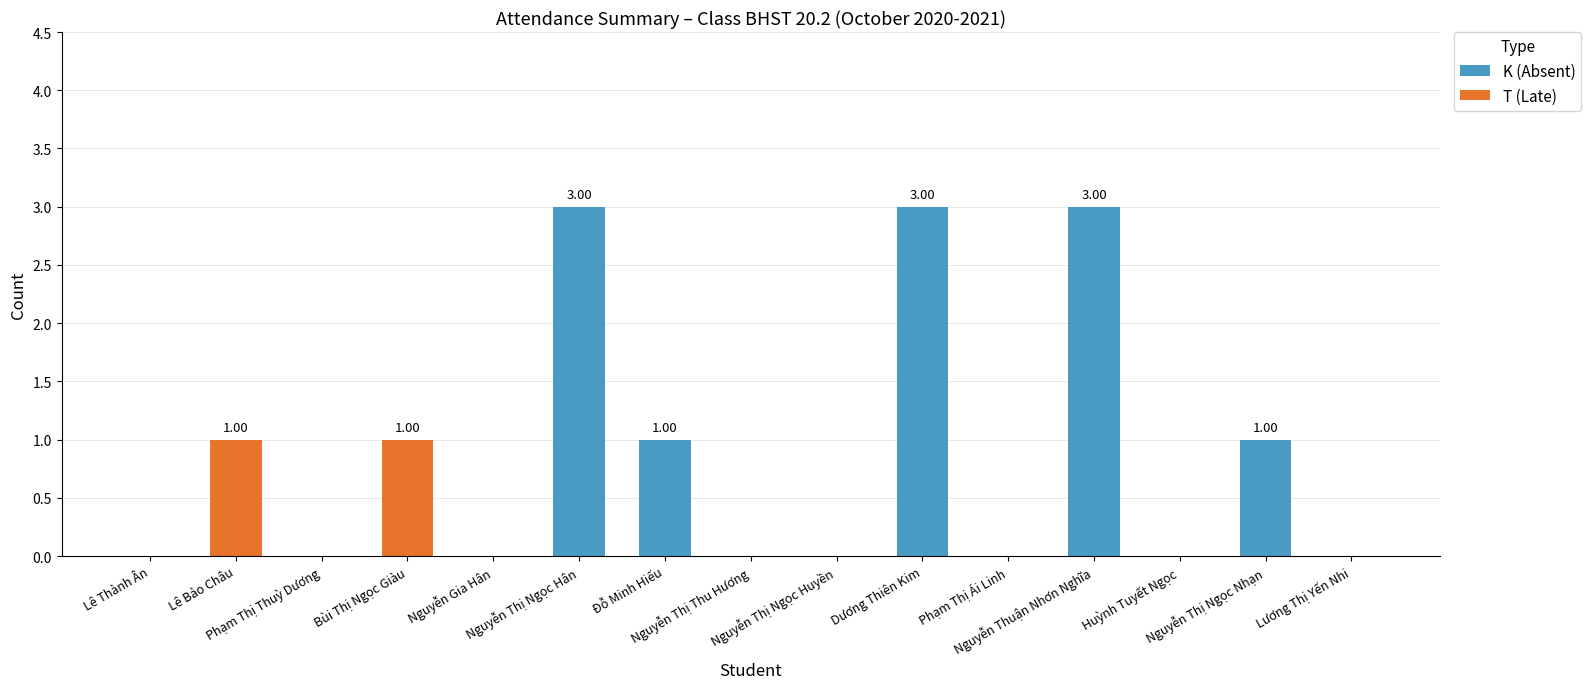

The K (Absent) series shows 1 at Đỗ Minh Hiếu. True or false?

False